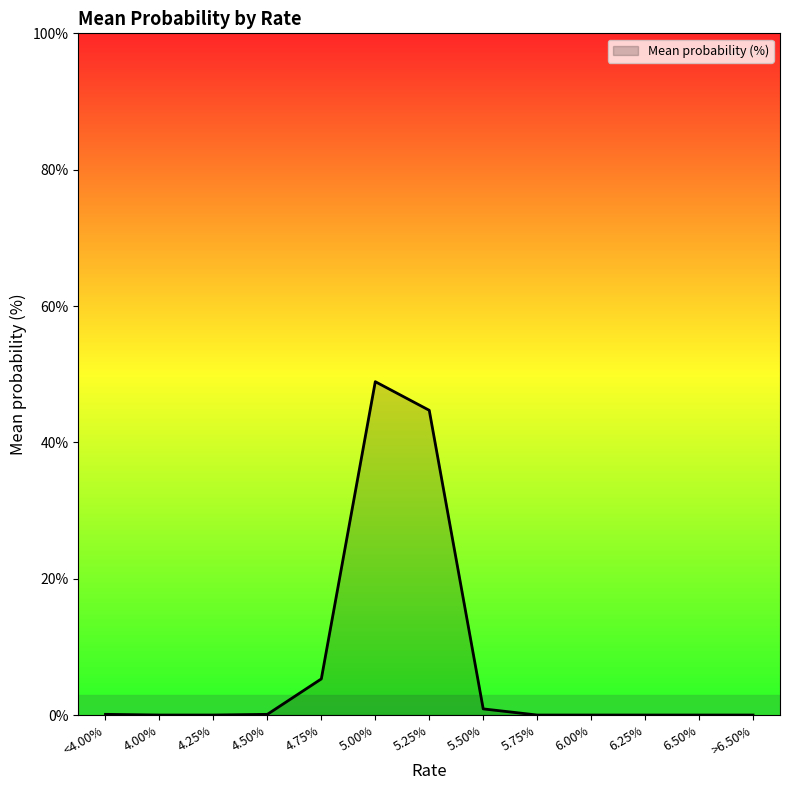

What position from the left is >6.50%?

13